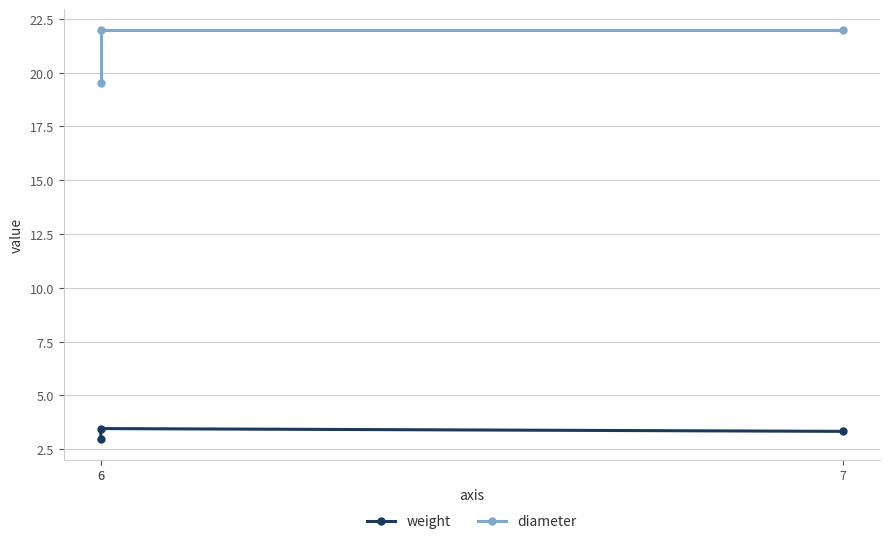

Which label corresponds to the smallest value in the chart?

6